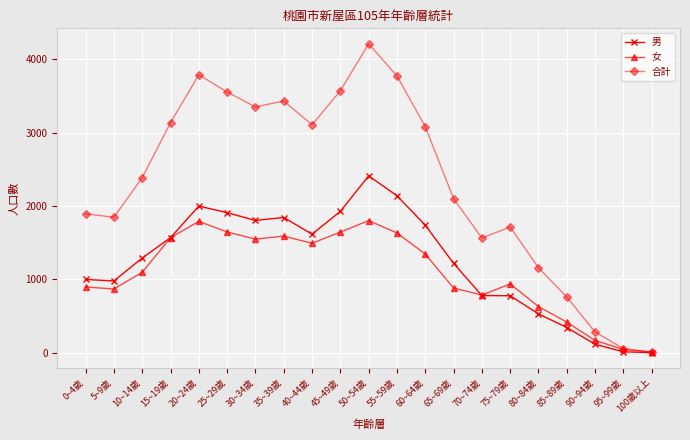

At which label does 合計 reach its peak?

50~54歲